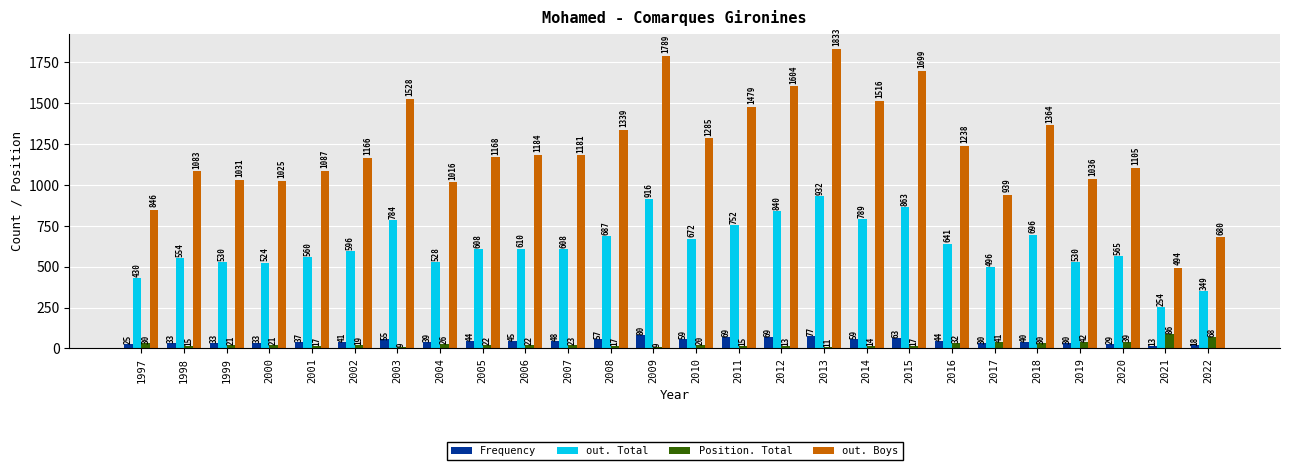

What is the difference between the second highest and second lowest values in the Frequency series?

59